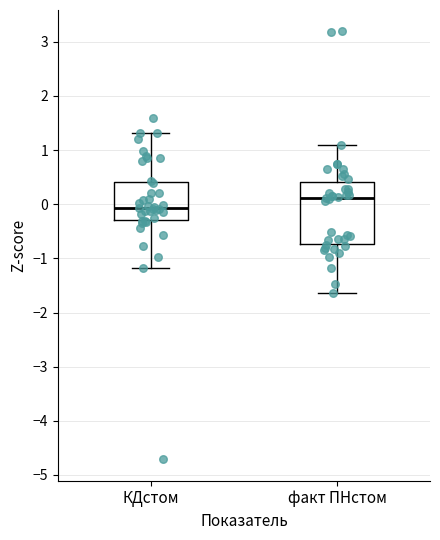

Reading left to right, transcribe this box plot: for each box, give where its median line is, the range the box spans, and where its two whiskers end, as read against the y-axis. The values are not printed on the chart, so give them approximately, as read against the axis.

КДстом: median -0.1, box -0.3 to 0.4, whiskers -1.2 to 1.3
факт ПНстом: median 0.1, box -0.7 to 0.4, whiskers -1.6 to 1.1